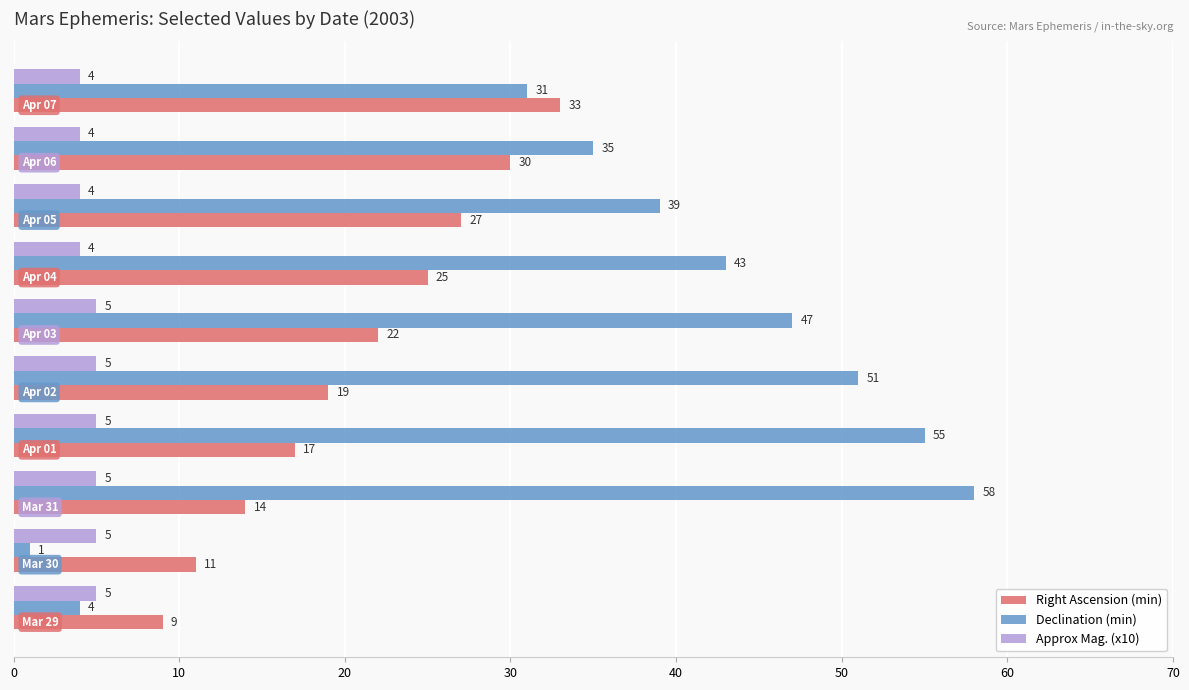

Which series has the widest spread of values?

Declination (min)